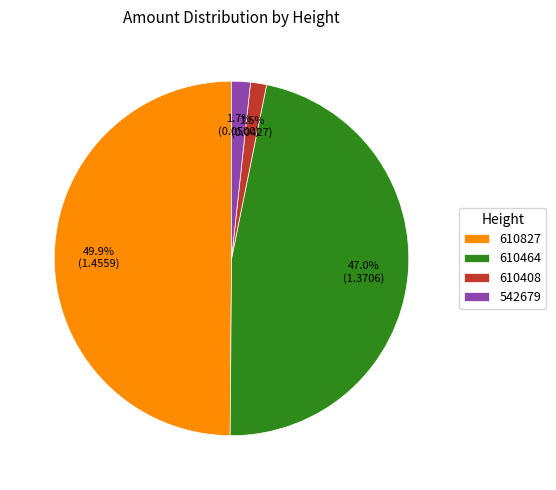

Count the number of slices in the pie.

4